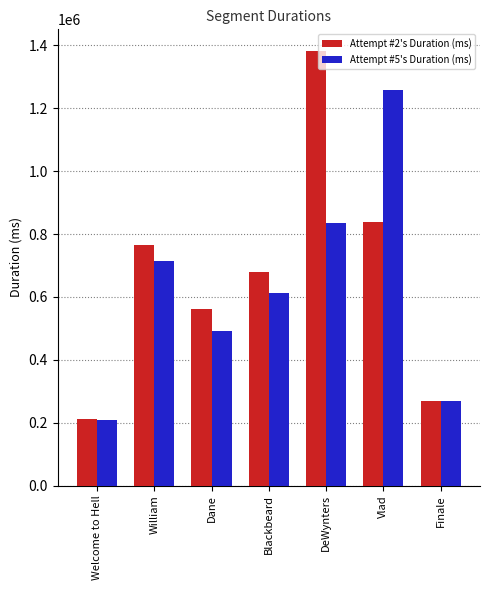

Reading left to right, transcribe all the data shown in this chart.

Attempt #2's Duration (ms): Welcome to Hell=210212	William=765037	Dane=561760	Blackbeard=680633	DeWynters=1382299	Vlad=839715	Finale=270169
Attempt #5's Duration (ms): Welcome to Hell=209015	William=713100	Dane=490798	Blackbeard=613588	DeWynters=833945	Vlad=1257757	Finale=267747